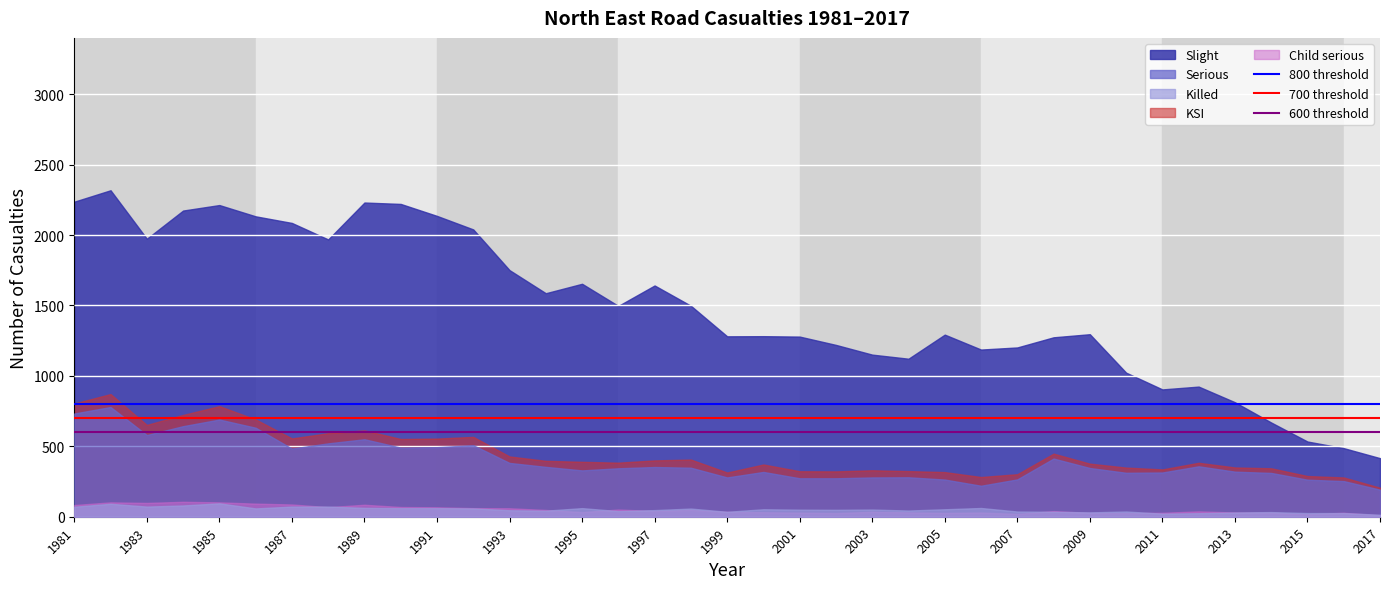

True or false: Child serious and Slight cross at least once.

False